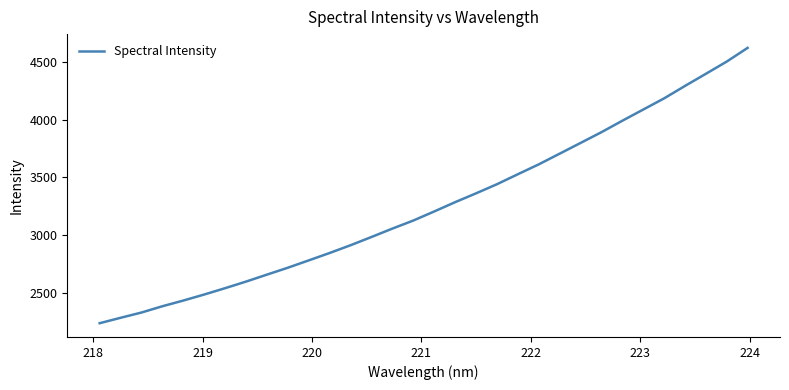

What is the maximum value shown in the chart?

4620.4